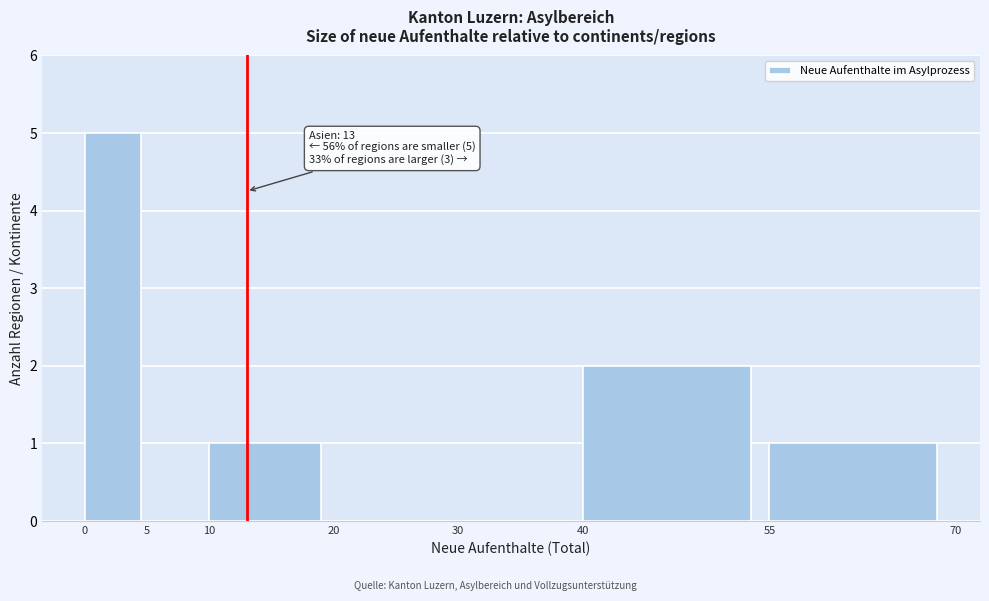

Which range on the x-axis has the tallest bar?

0 to 5